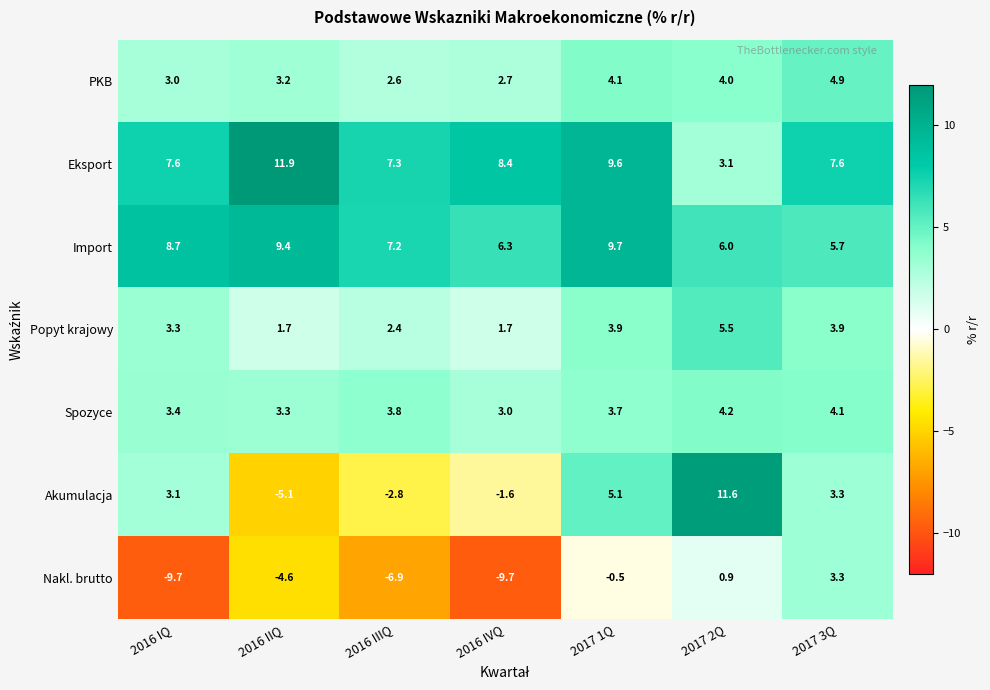

Which series has the largest range (max minus min)?

Akumulacja